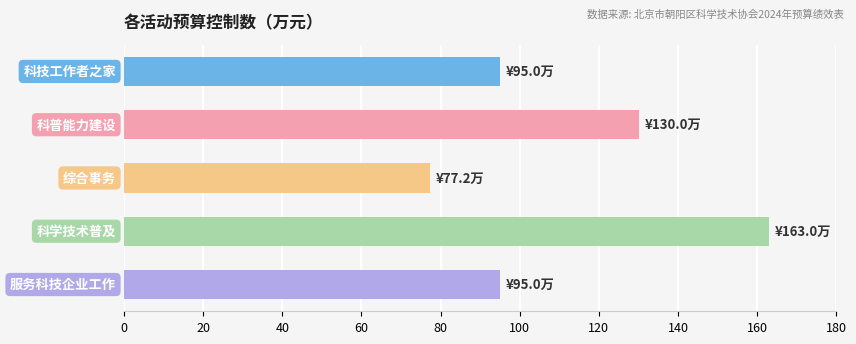

What is the value of the 5th bar from the top?

95.0